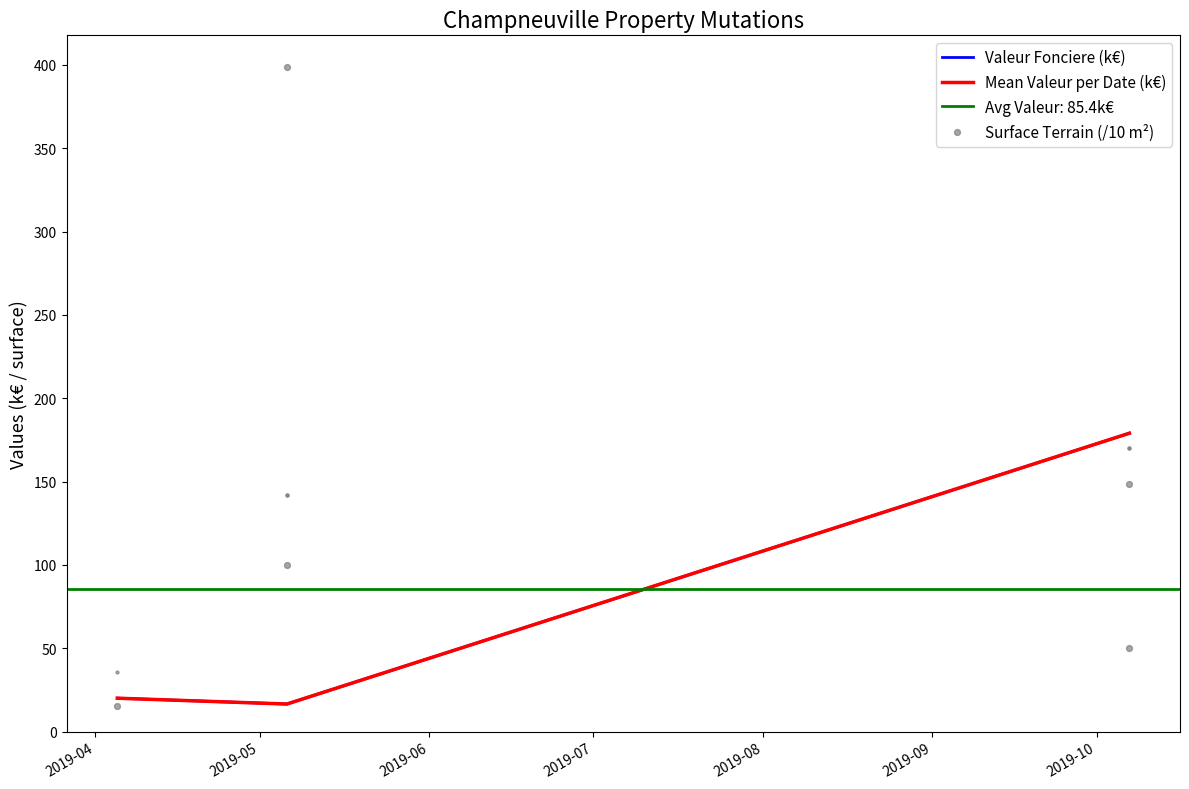

What is the lowest value of the Mean Valeur per Date (k€) series?

16.5